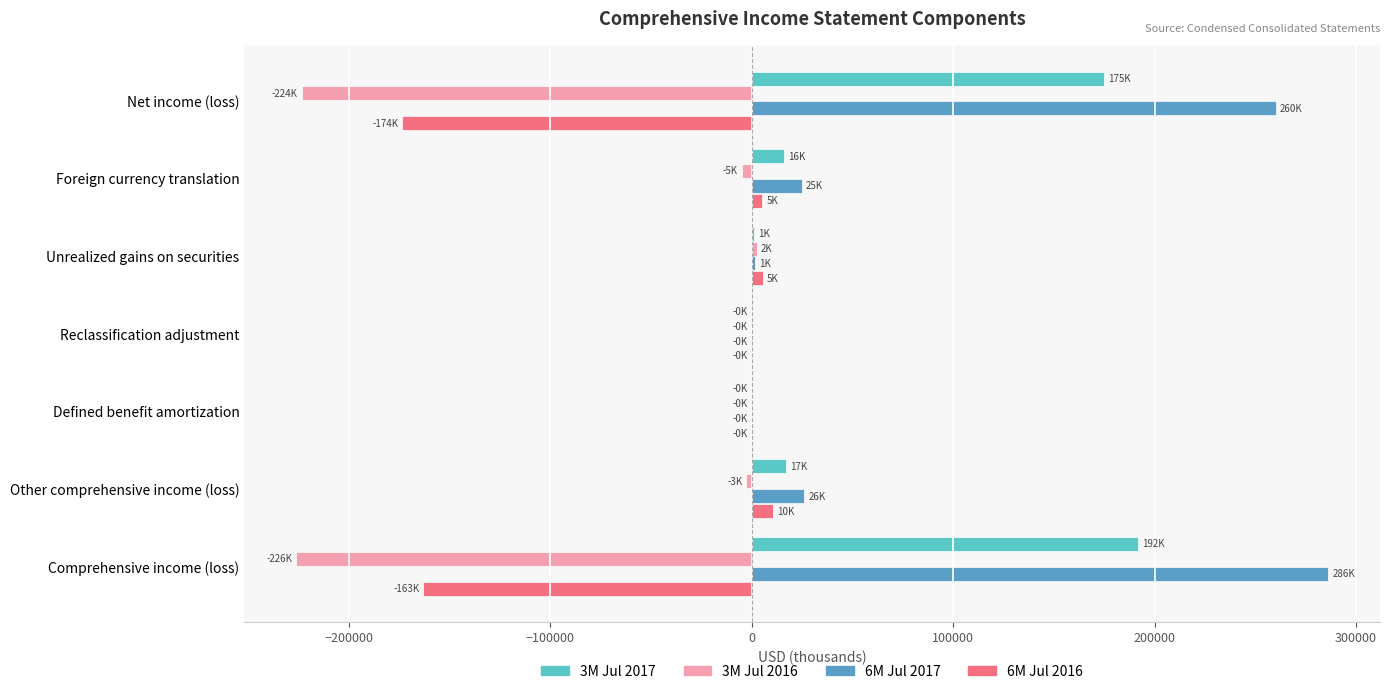

At which category does the chart reach its peak across all series?

Comprehensive income (loss)